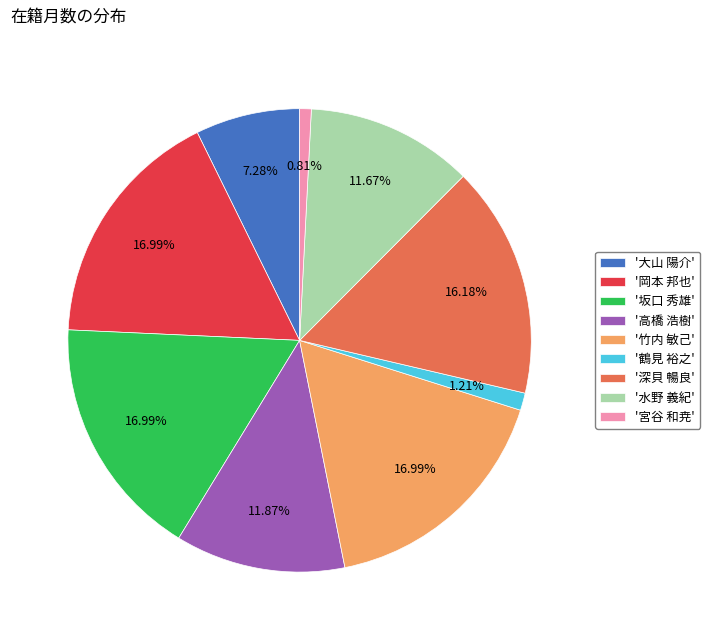

Which has a higher value, '竹内 敏己' or '深貝 暢良'?

'竹内 敏己'